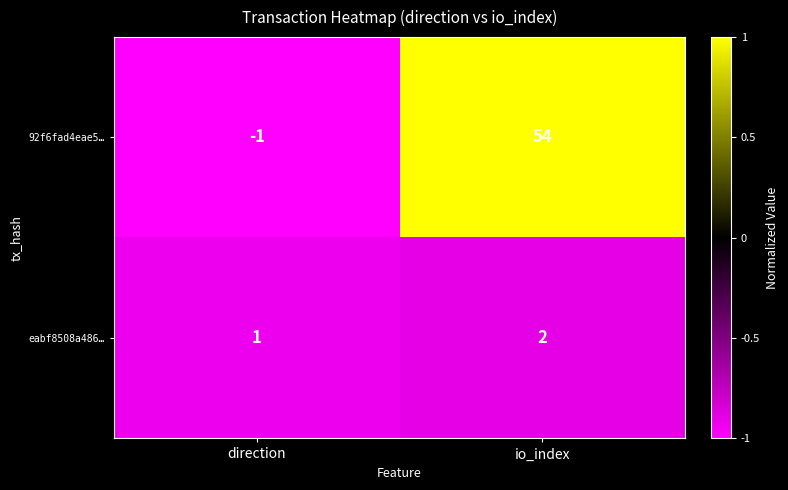

True or false: eabf8508a486… has a value of 1 at direction.

True